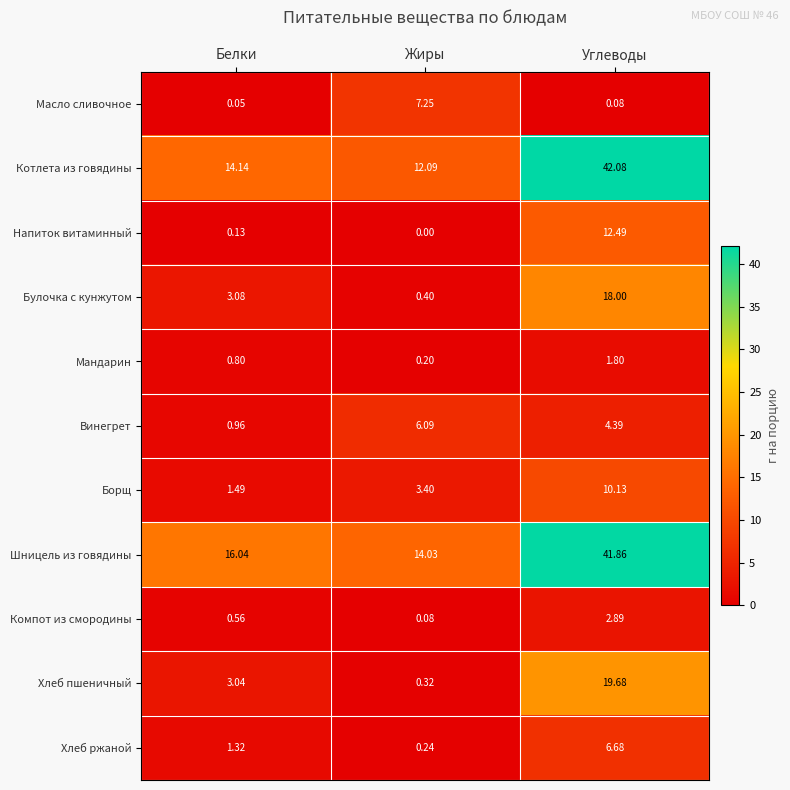

At which category is the sum across all series the highest?

Углеводы